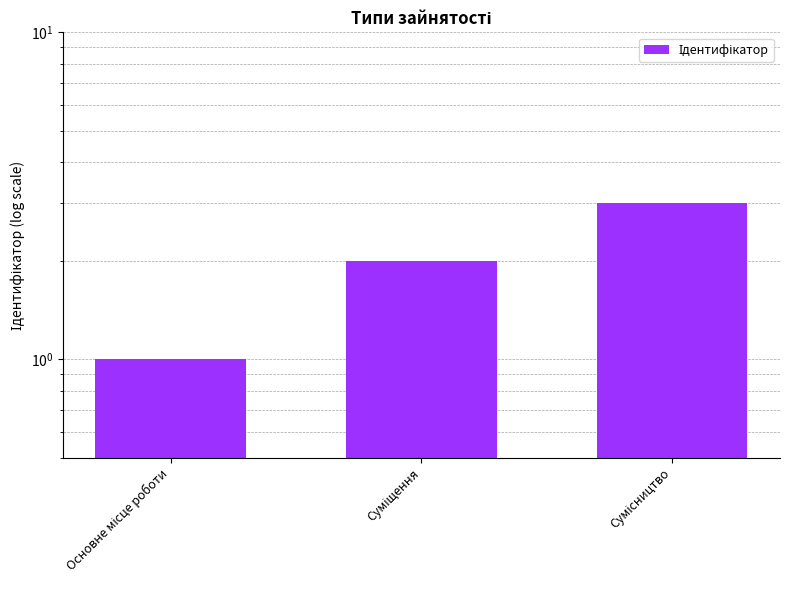

List the labels in order of value, smallest first.

Основне місце роботи, Суміщення, Сумісництво